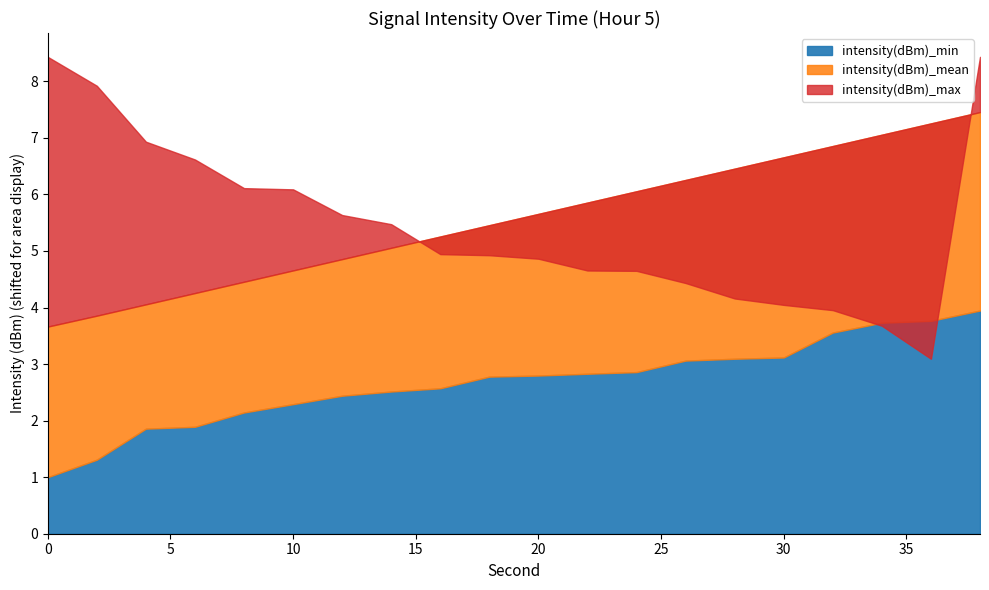

Where is intensity(dBm)_min nearest to the value -130?

18